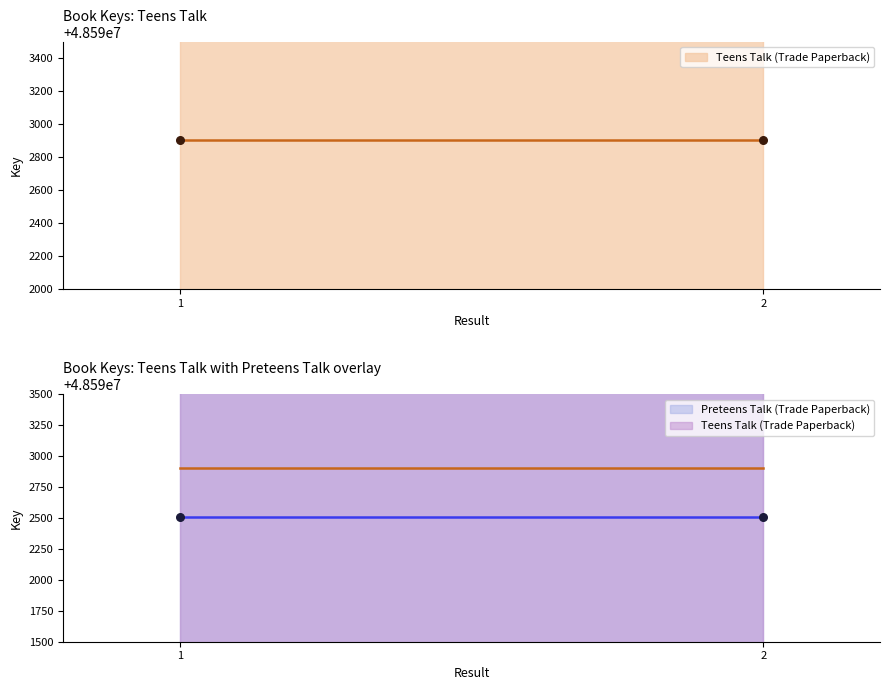

Which series has the largest total across all categories?

Teens Talk (Trade Paperback)